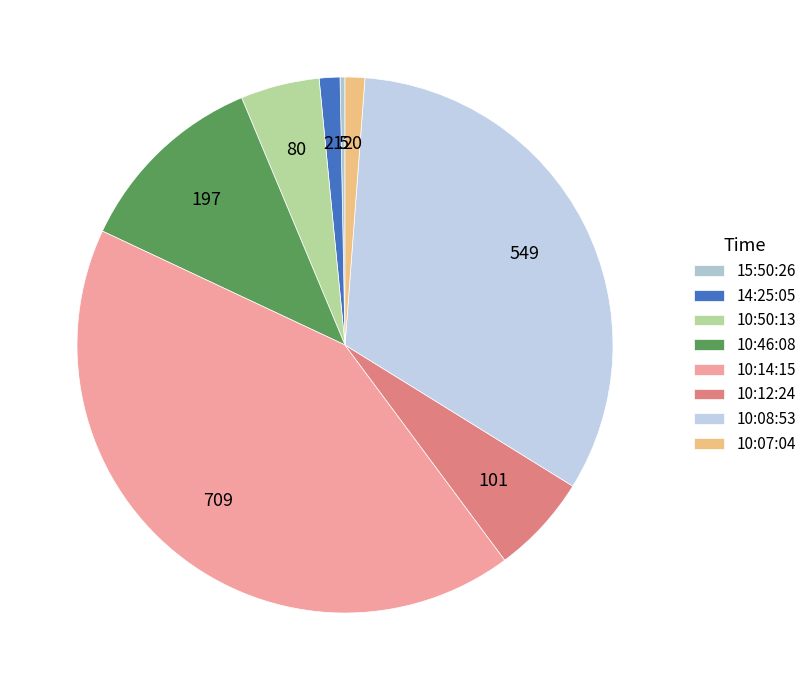

How many segments does this pie chart have?

8